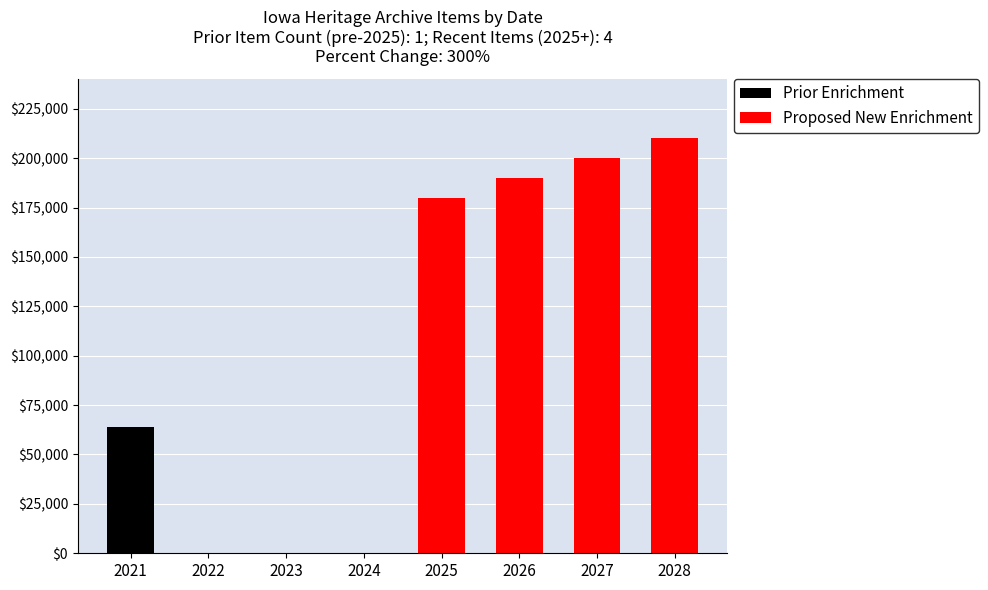

Rank the categories by Proposed New Enrichment value from highest to lowest.

2028, 2027, 2026, 2025, 2021, 2022, 2023, 2024